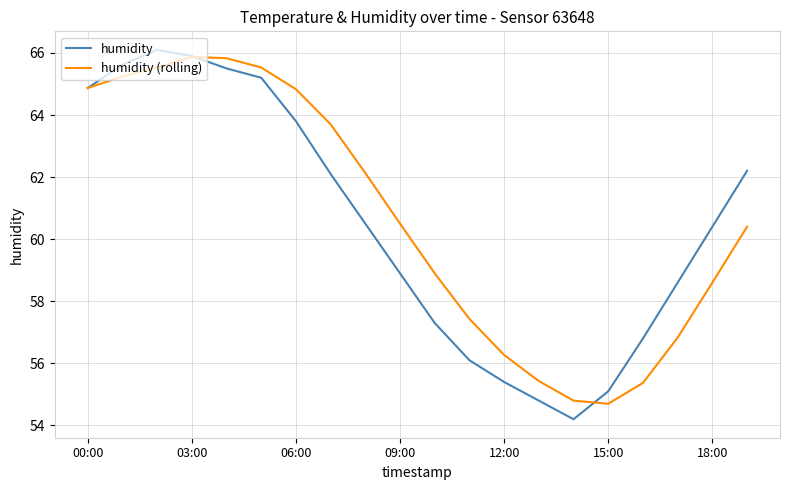

What is the minimum value for humidity (rolling)?

54.7